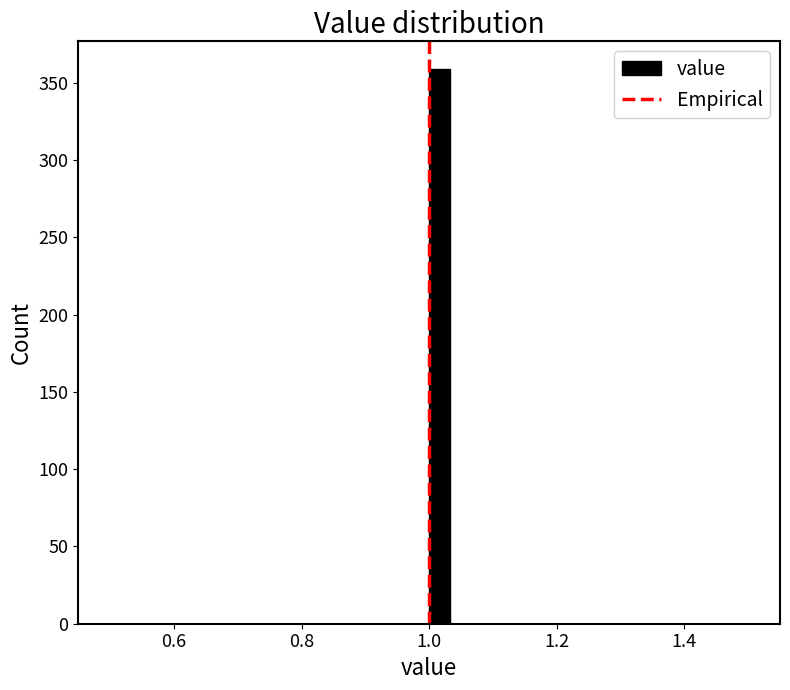

Read against the x-axis, roughly where is the centre of the tallest bar?

1.02